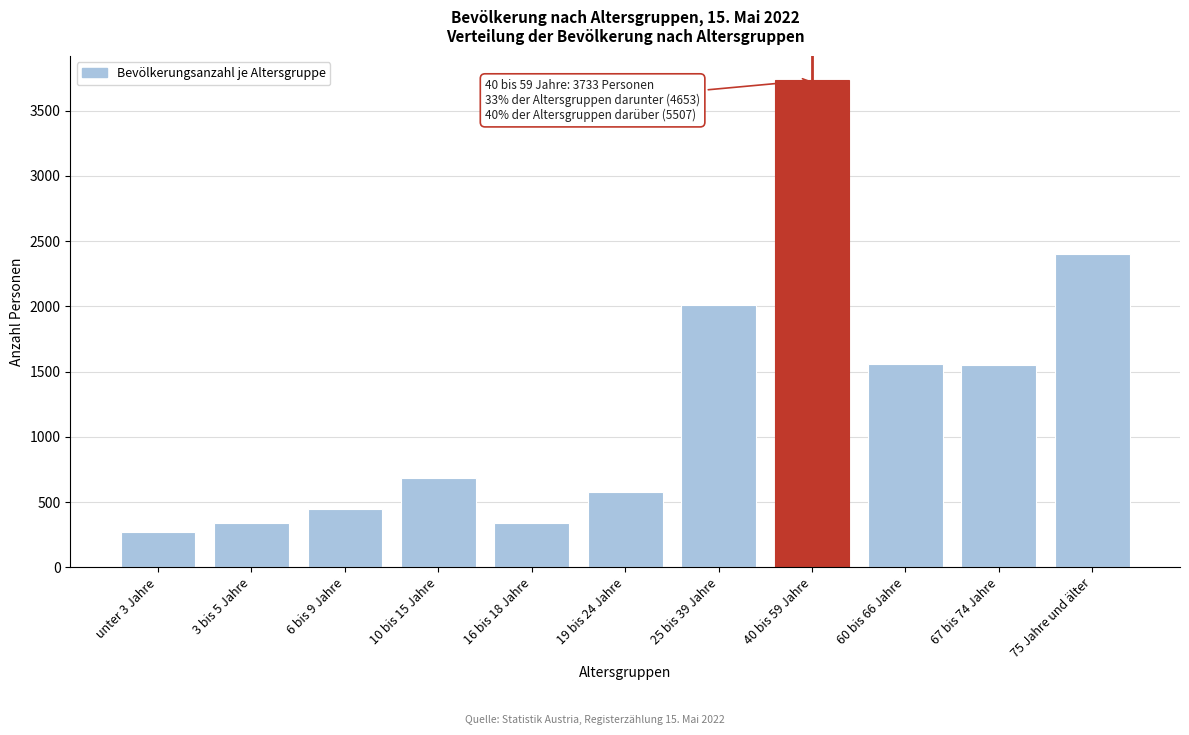

What is the change in value from 60 bis 66 Jahre to 75 Jahre und älter?

+844